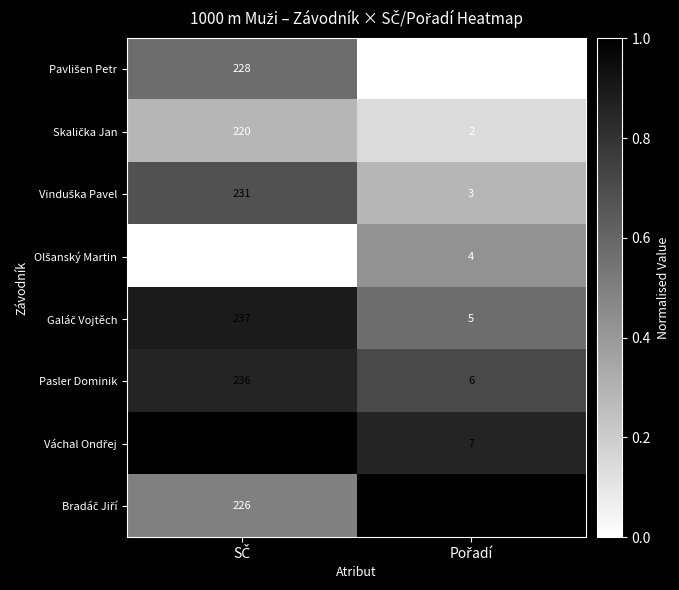

What is the minimum value for Pasler Dominik?

6